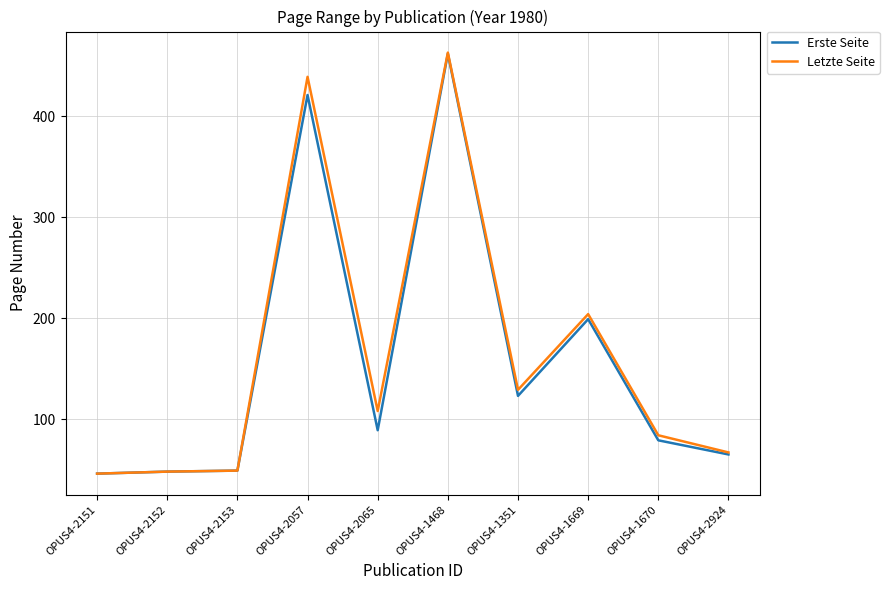

Which series has the widest spread of values?

Letzte Seite